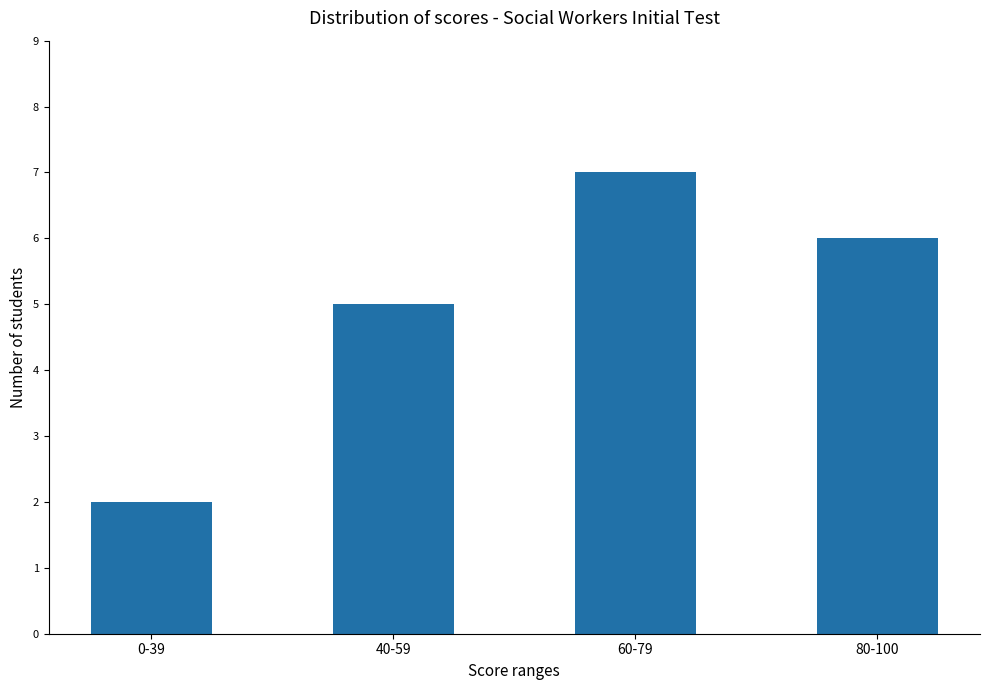

Which category has the highest value across all series?

60-79